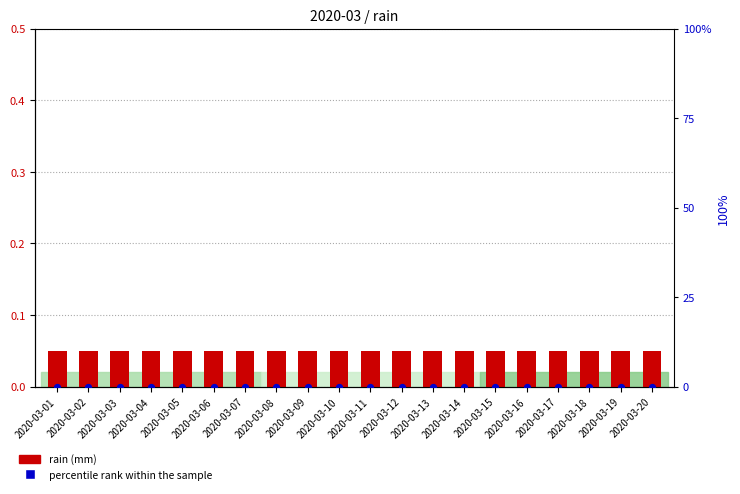

Which series has the widest spread of Y values?

rain (mm)